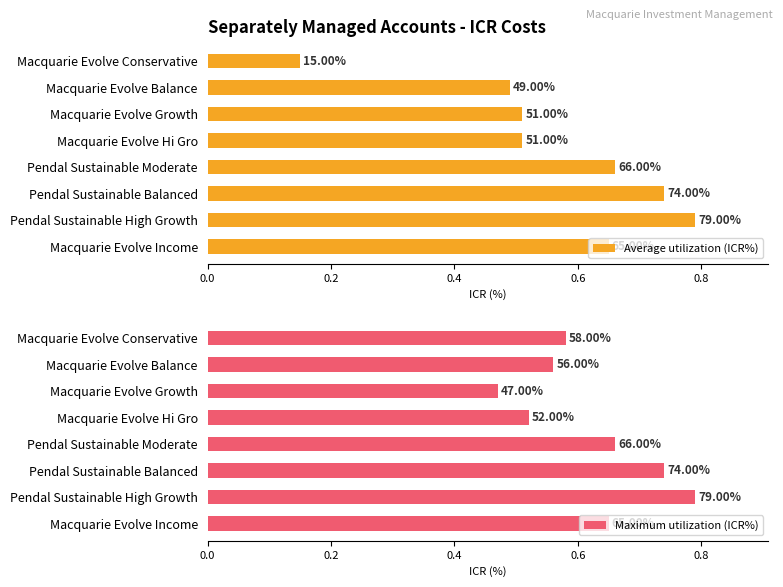

Are the bars horizontal?

Yes